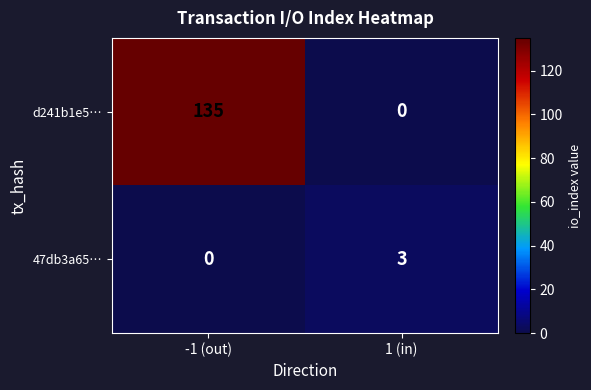

What is the spread (max minus min) of values at 1 (in)?

3